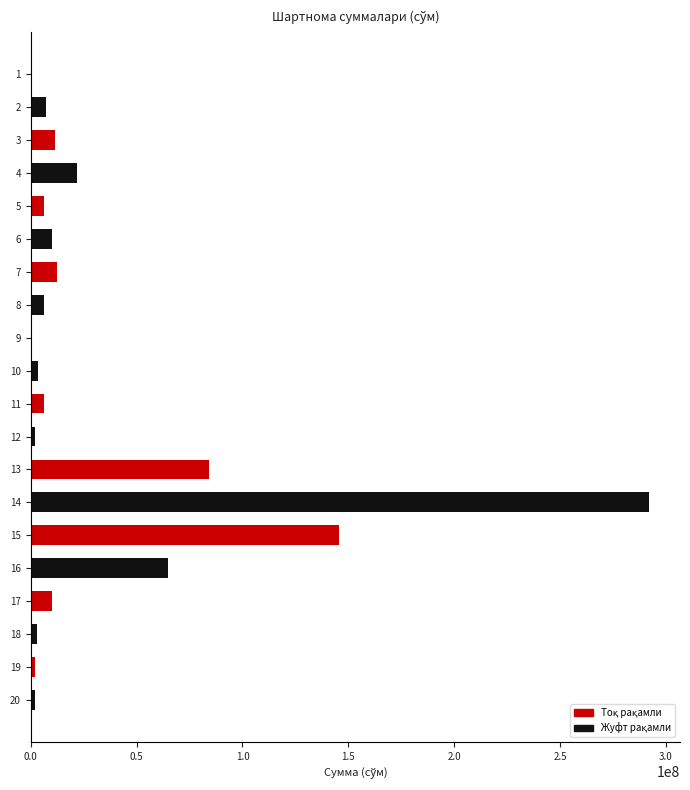

What is the sum of all values?

692477213.0